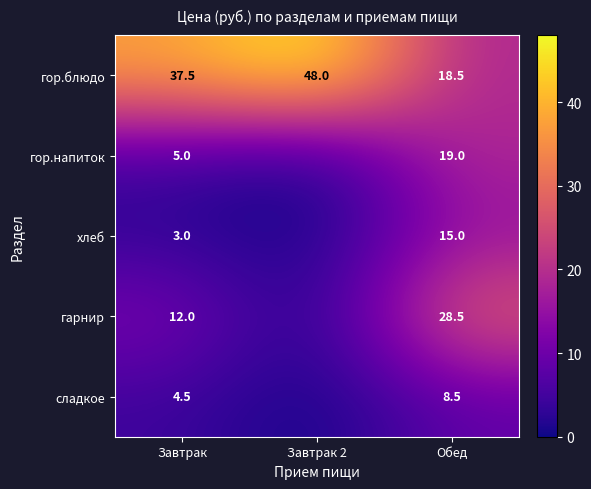

Between Завтрак and Обед, which series saw the biggest shift?

гор.блюдо